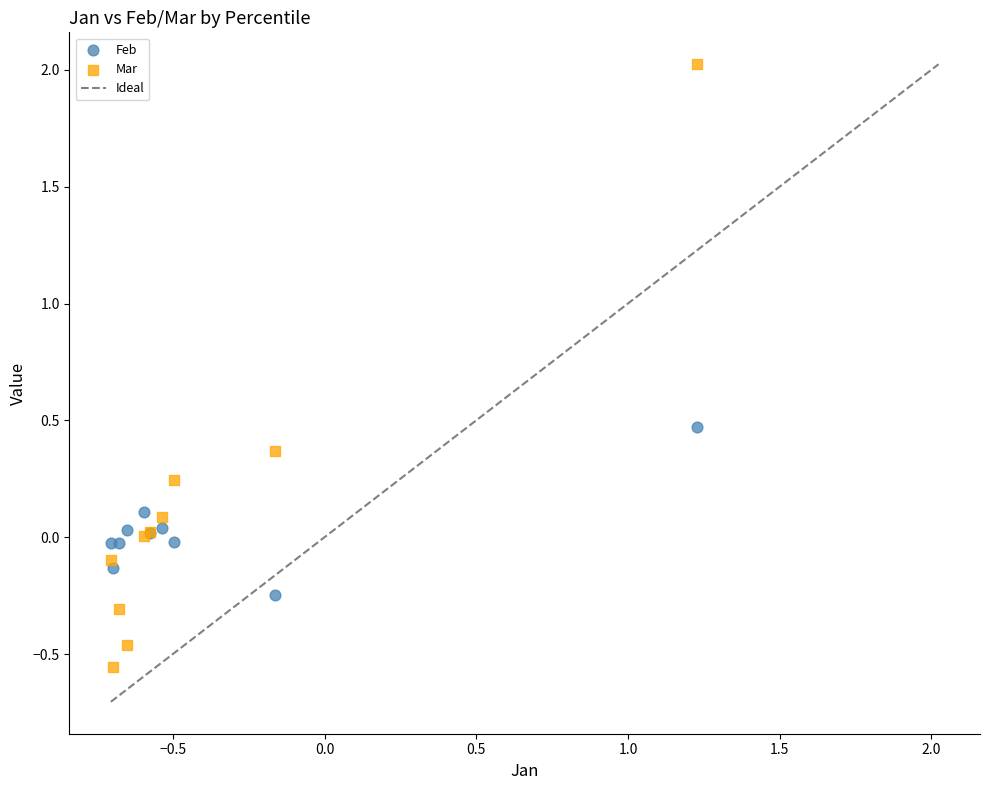

Which series reaches the maximum Y coordinate?

Mar